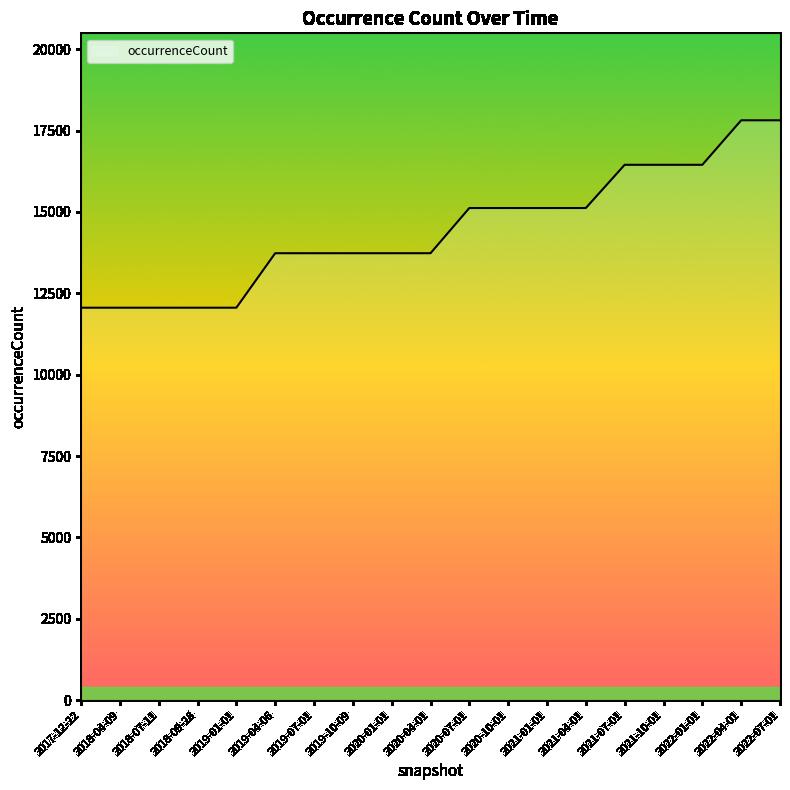

What value does the data have at 2021-10-01?

16450